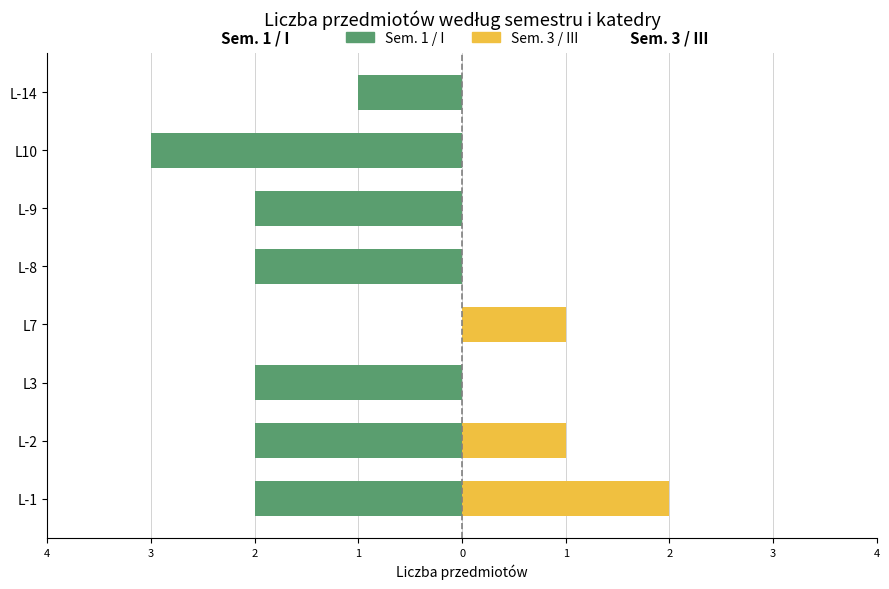

At L-2, list the series in order from smallest to largest.

Sem. 1 / I, Sem. 3 / III